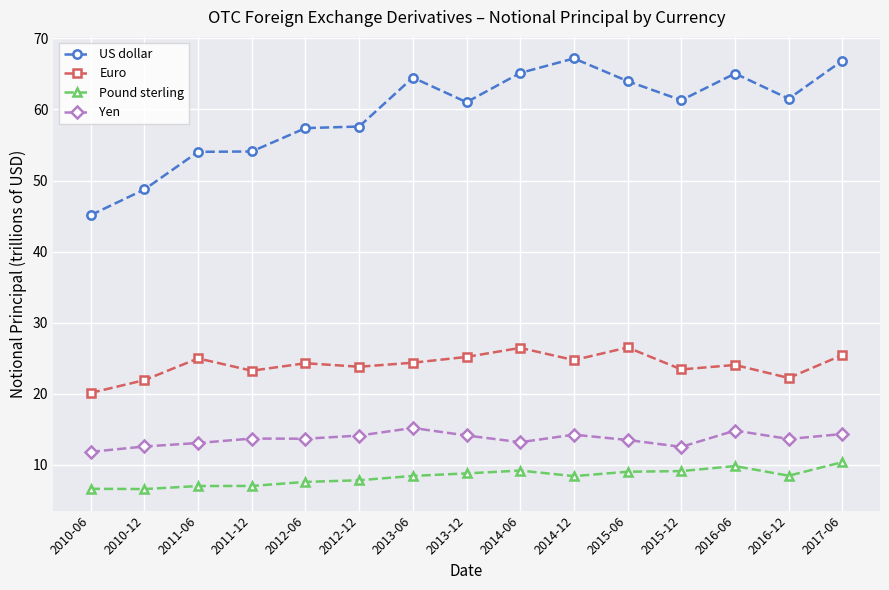

At 2017-06, list the series in order from smallest to largest.

Pound sterling, Yen, Euro, US dollar